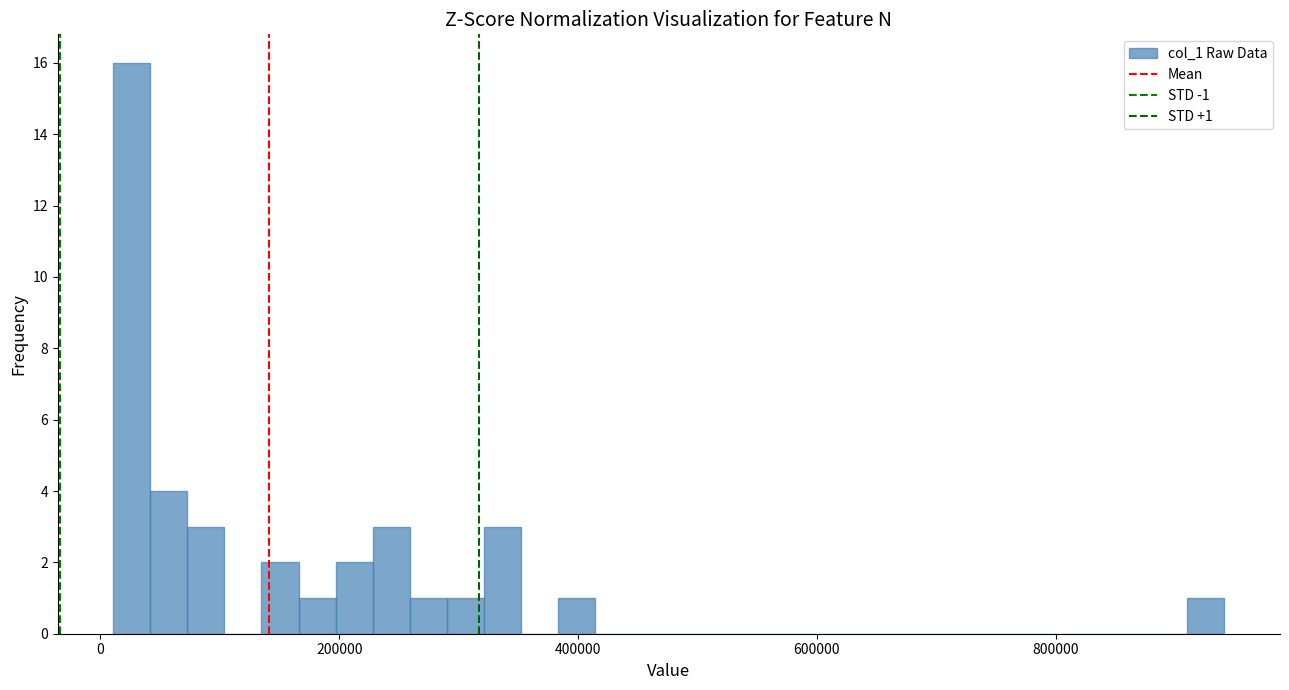

Around what value on the x-axis is the tallest bar? Give the approximate position of its centre, as read against the axis.

20000